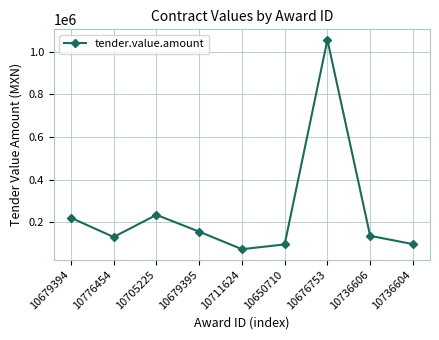

What is the minimum value shown in the chart?

75000.0